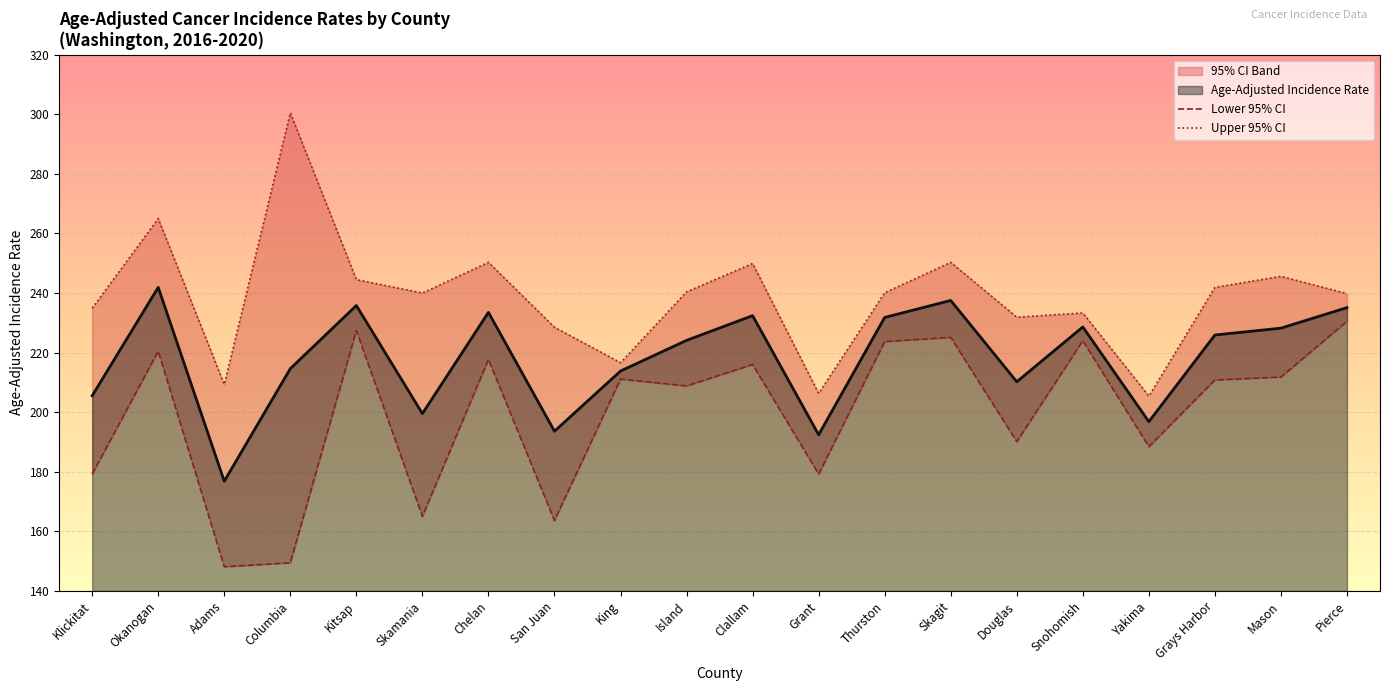

The Upper 95% CI series shows 333.4 at Mason. True or false?

False